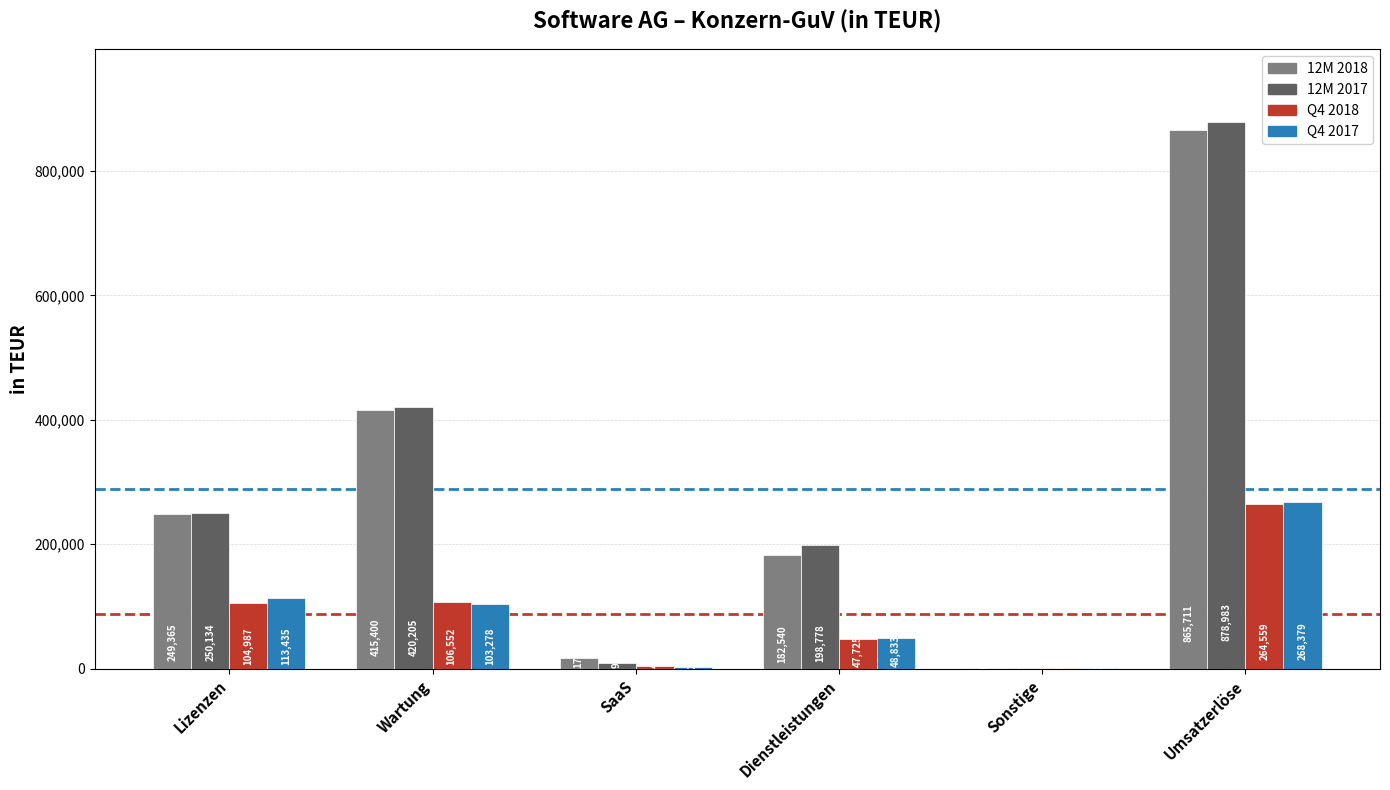

Where is Q4 2018 nearest to the value 132438?

Wartung